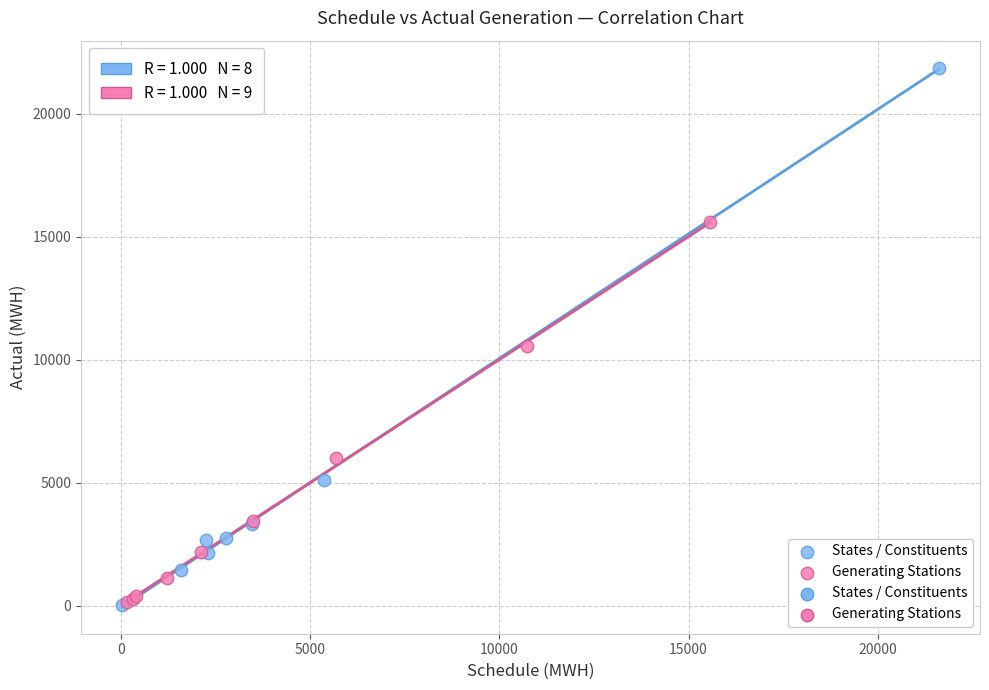

Which series reaches the maximum Y coordinate?

States / Constituents